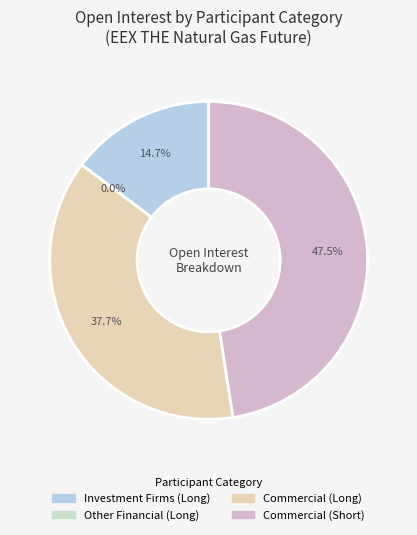

What is the total percentage of Investment Firms (Long) and Other Financial (Long)?

14.7%